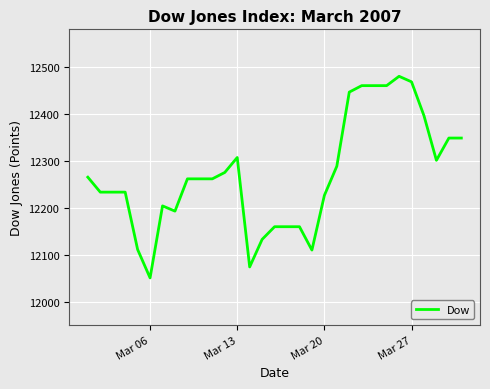

What is the minimum value shown in the chart?

12051.2